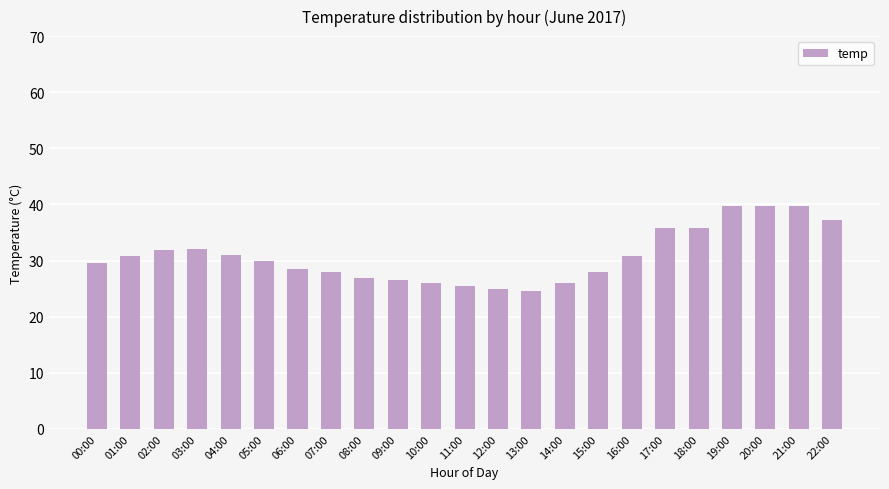

What value does the data have at 18:00?

35.8